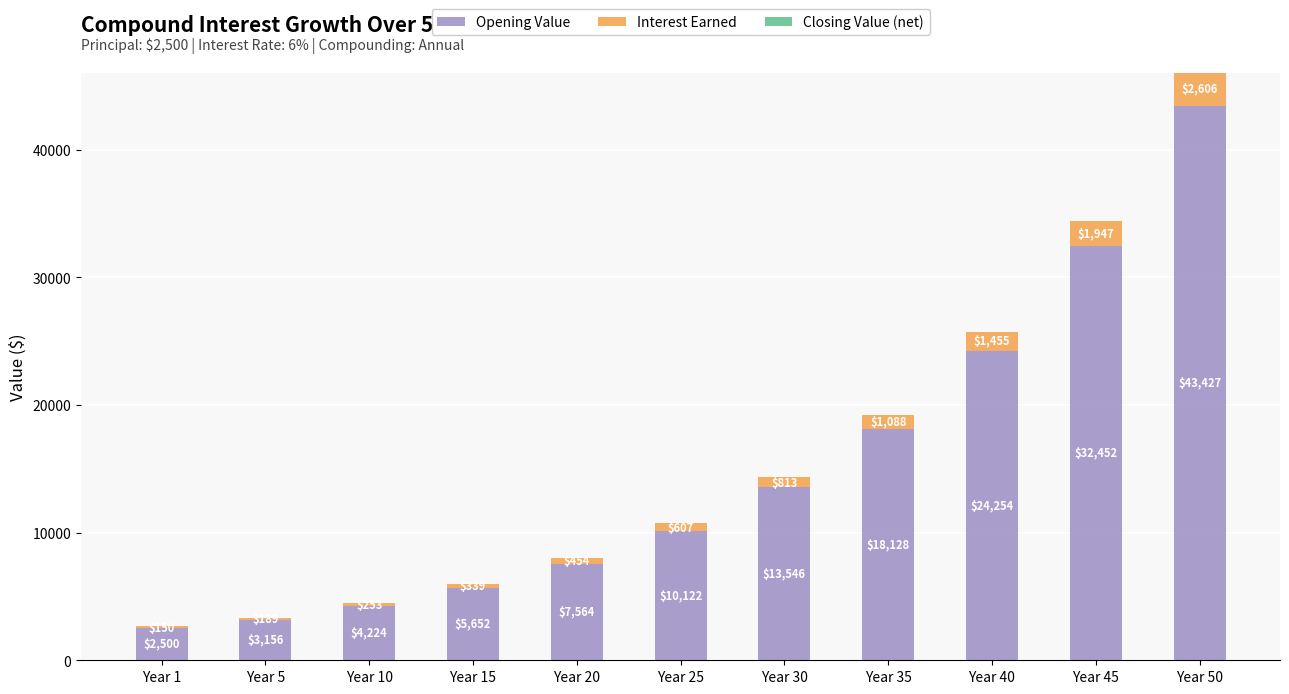

Reading right to left, transcribe all the data shown in this chart.

Opening Value: 43427.4	32451.9	24254.4	18127.6	13546.0	10122.3	7564.0	5652.3	4223.7	3156.2	2500.0
Interest Earned: 2605.6	1947.1	1455.3	1087.7	812.8	607.3	453.8	339.1	253.4	189.4	150.0
Closing Value (net): -0.0	-0.0	0.0	0.0	0.0	0.0	0.0	0.0	0.0	0.0	0.0